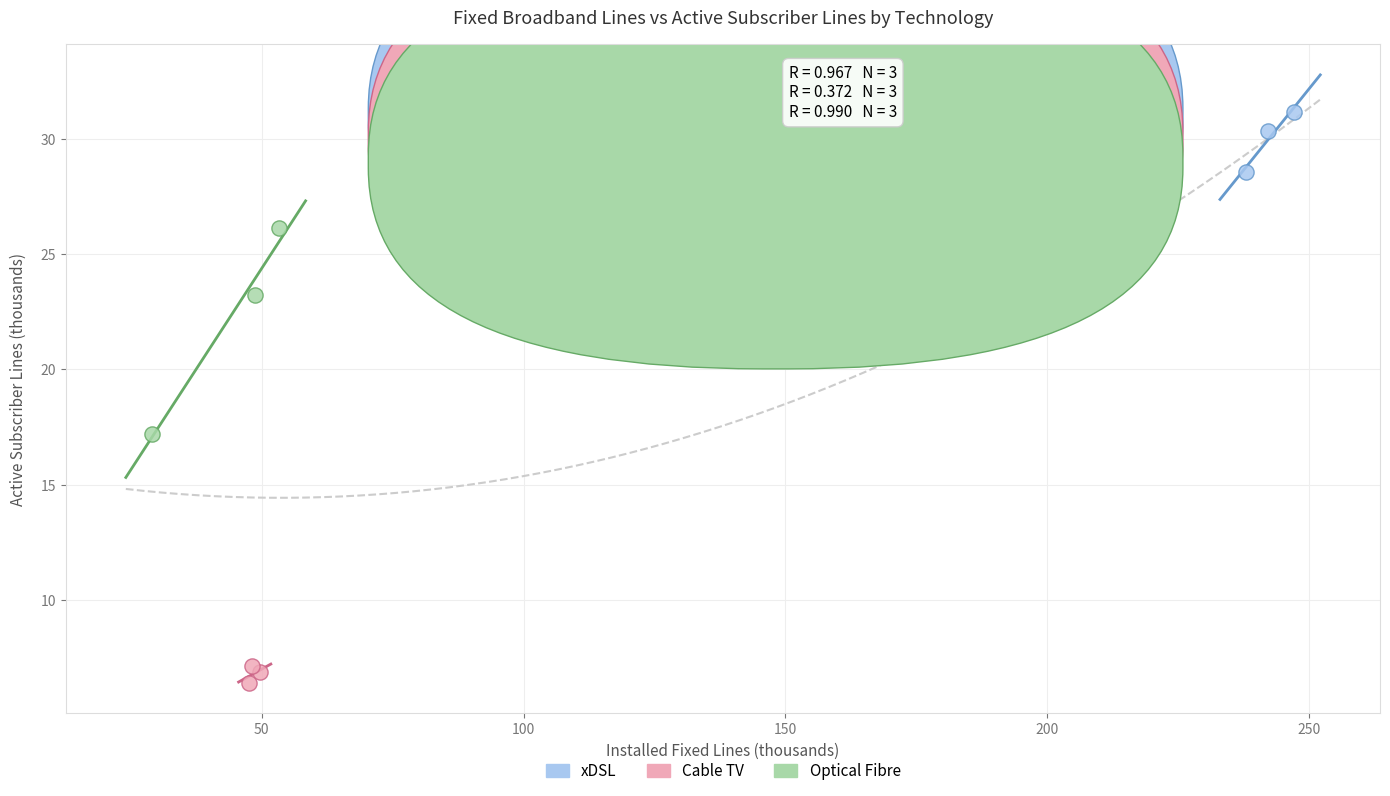

Which series reaches the maximum Y coordinate?

xDSL